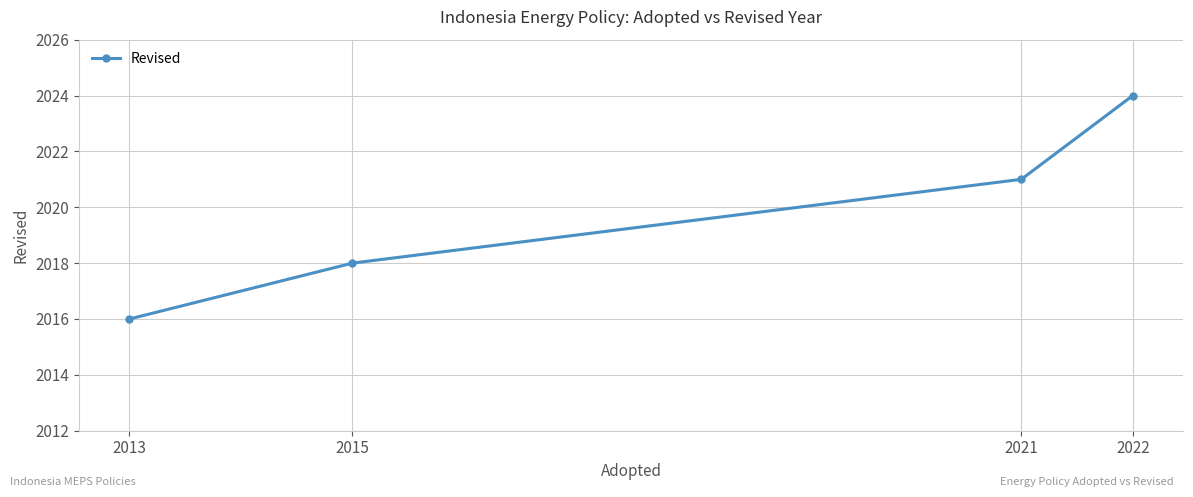

What is the value of the 2nd point from the left?

2018